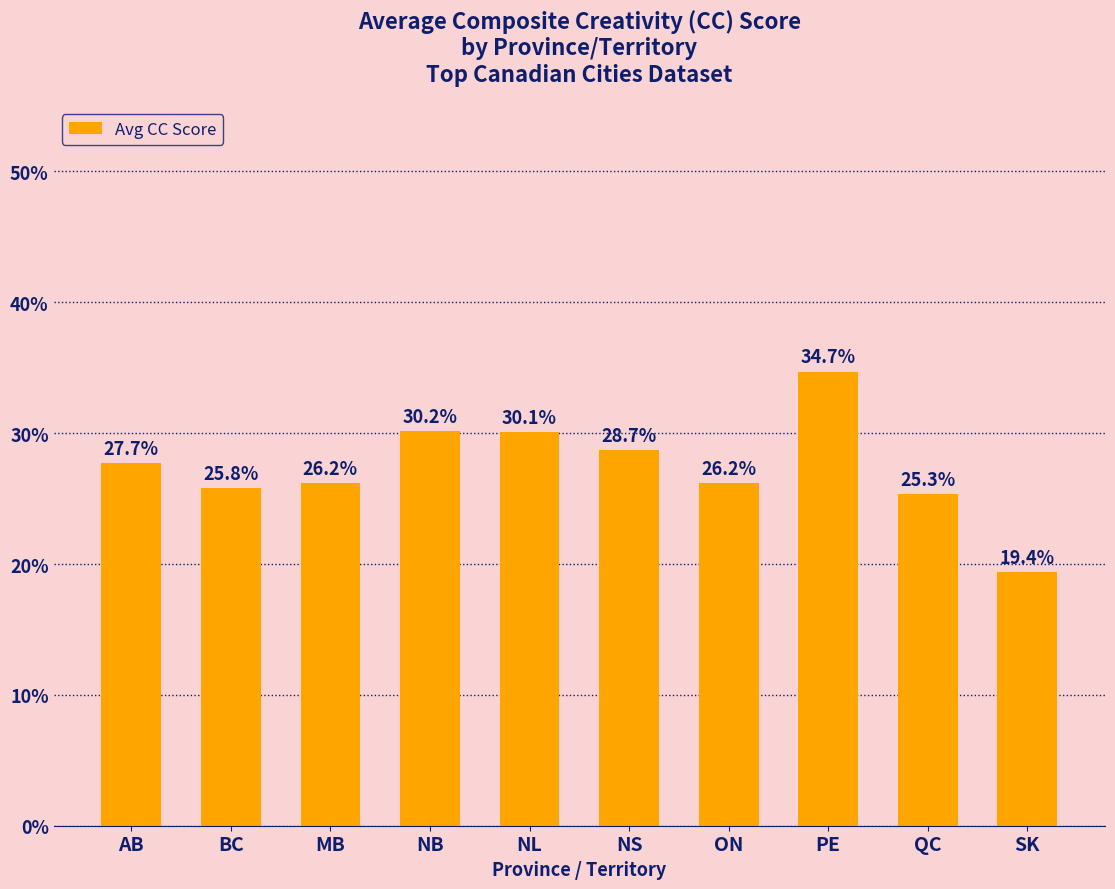

What is the label of the 4th bar from the right?

ON